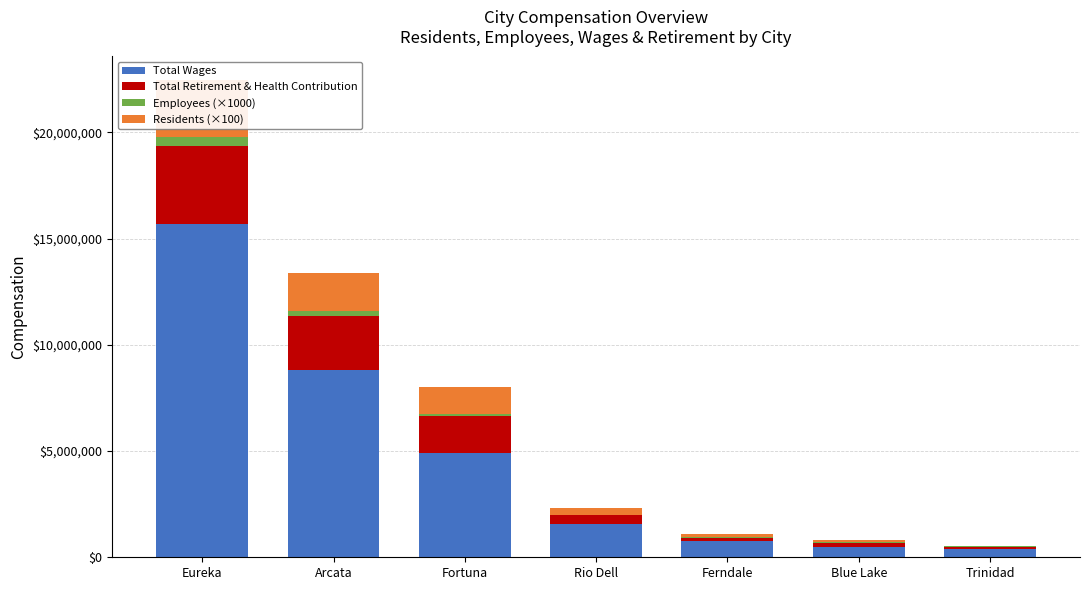

Which category has the lowest value in the Employees (×1000) series?

Trinidad